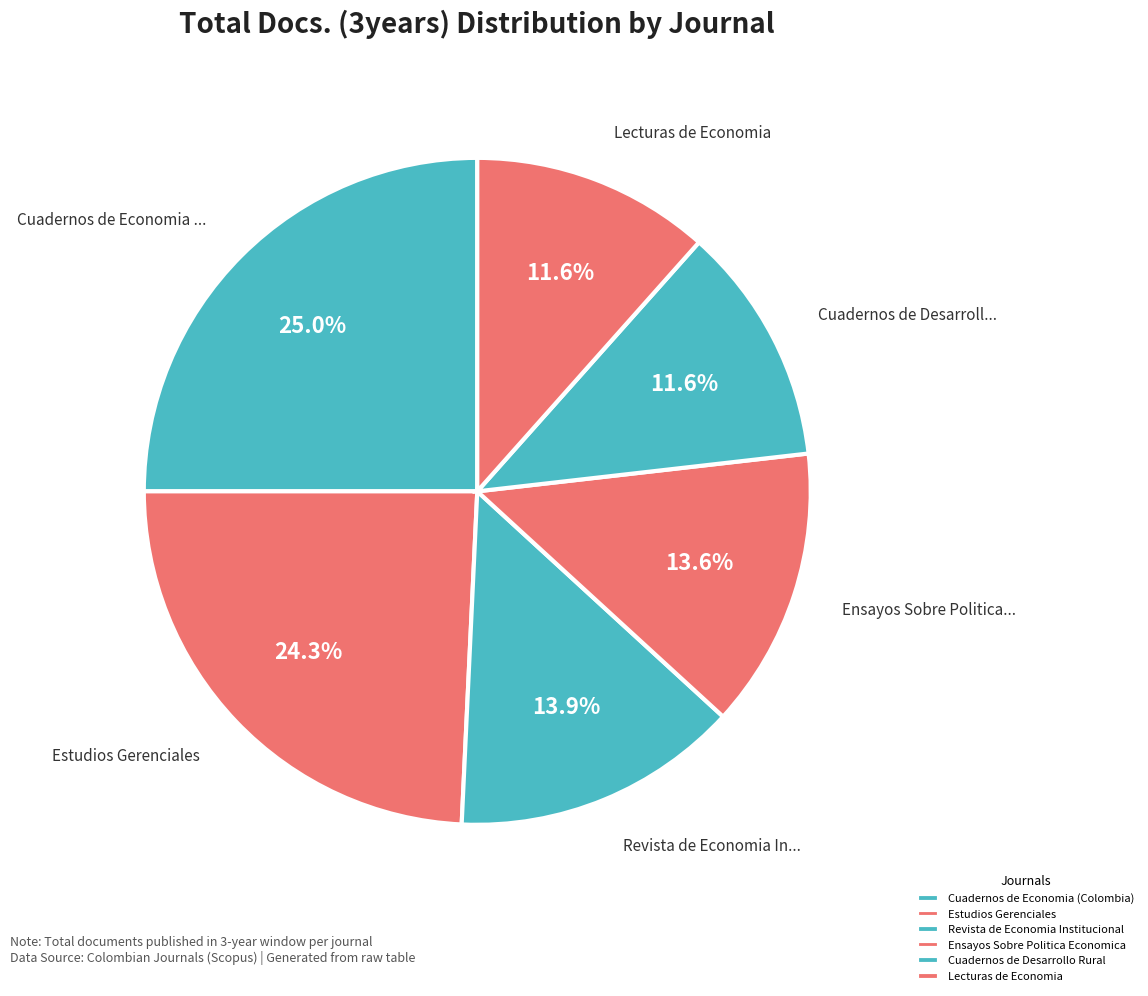

To the nearest percent, what is the difference between the Revista de Economia Institucional and Cuadernos de Economia (Colombia) slice percentages?

11%